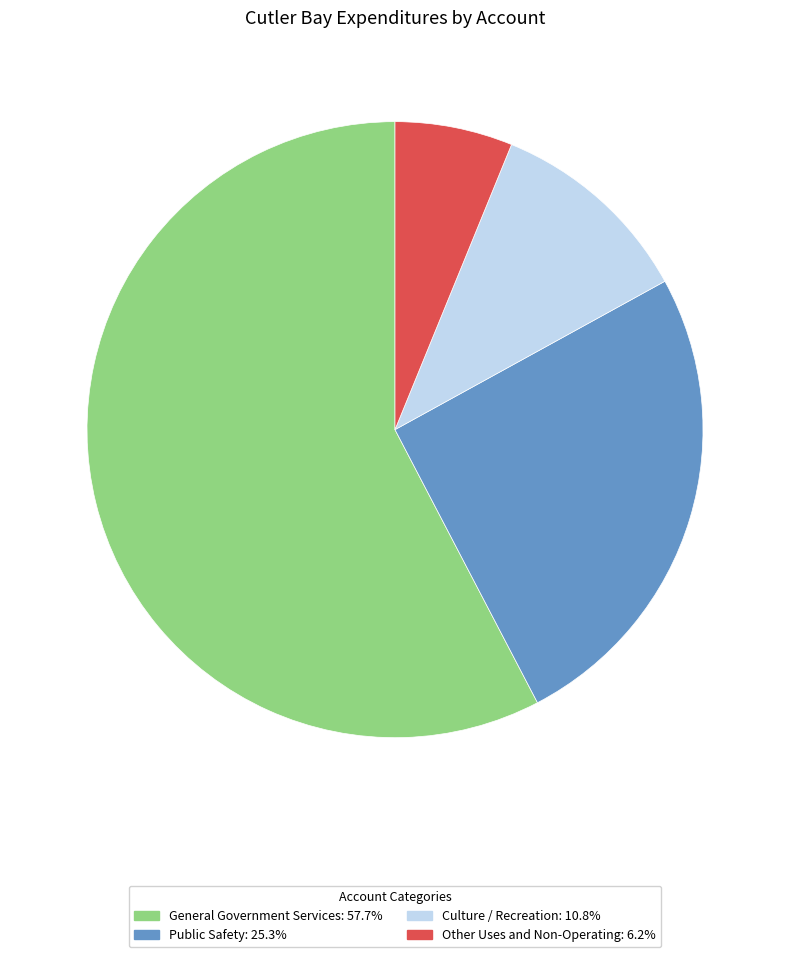

Is the sum of General Government Services and Public Safety greater than half?

Yes